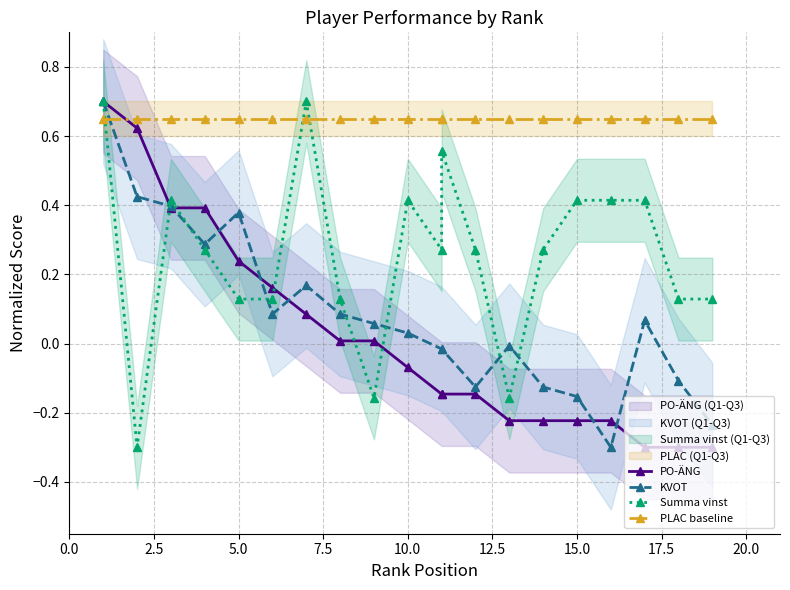

What is the difference between the maximum and minimum values in the PO-ÄNG series?

1.0